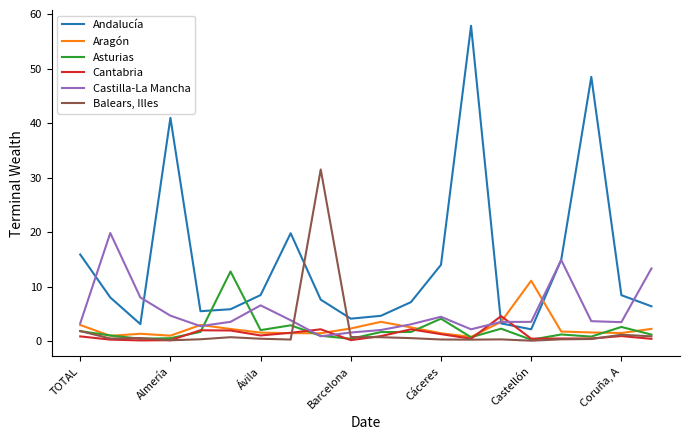

List the series in order of their peak value, lowest first.

Cantabria, Aragón, Asturias, Castilla-La Mancha, Balears, Illes, Andalucía